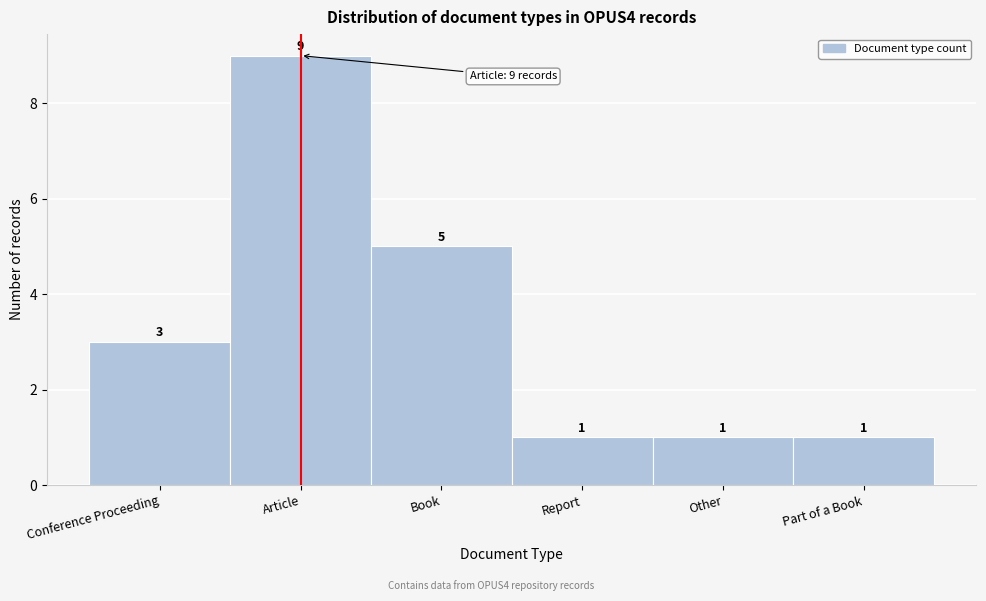

Reading right to left, extract all data points from this chart.

Part of a Book=1	Other=1	Report=1	Book=5	Article=9	Conference Proceeding=3